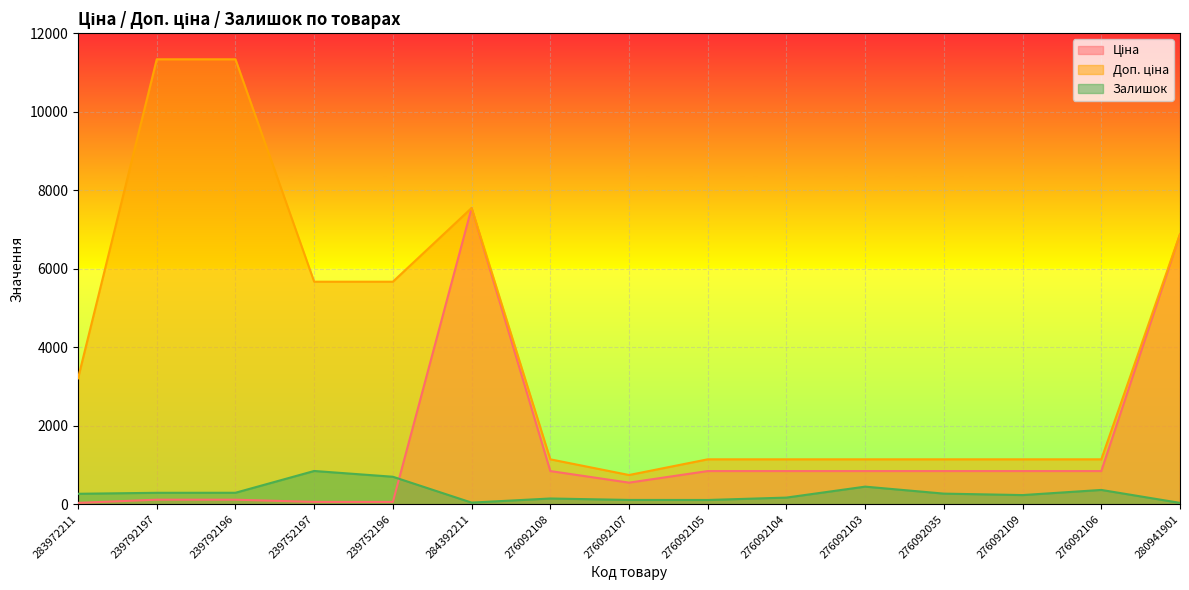

What are all the series names shown in the legend?

Ціна, Доп. ціна, Залишок